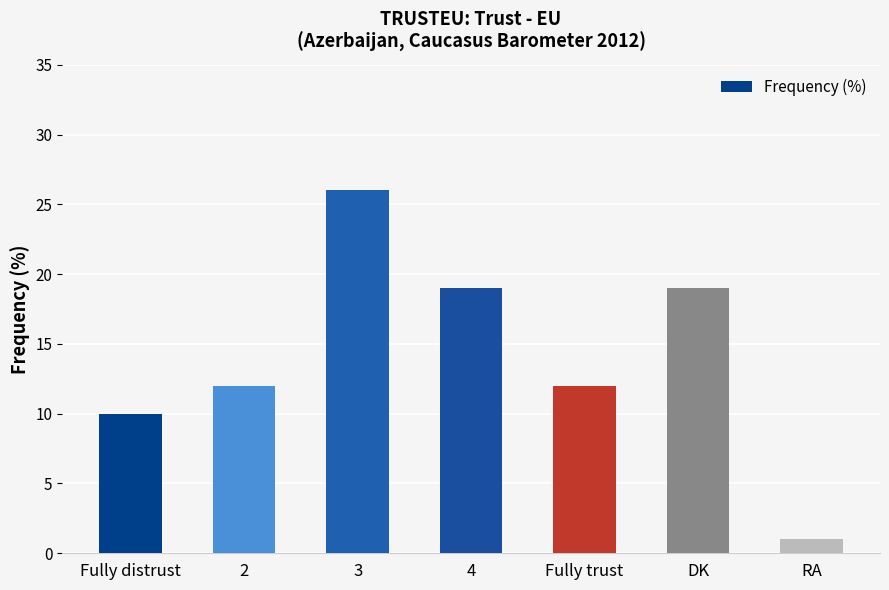

Which category has the lowest value across all series?

RA